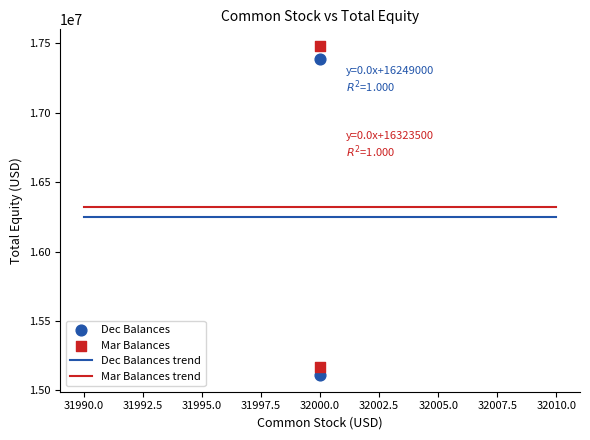

Across all data points, what is the average Y value?

16286250